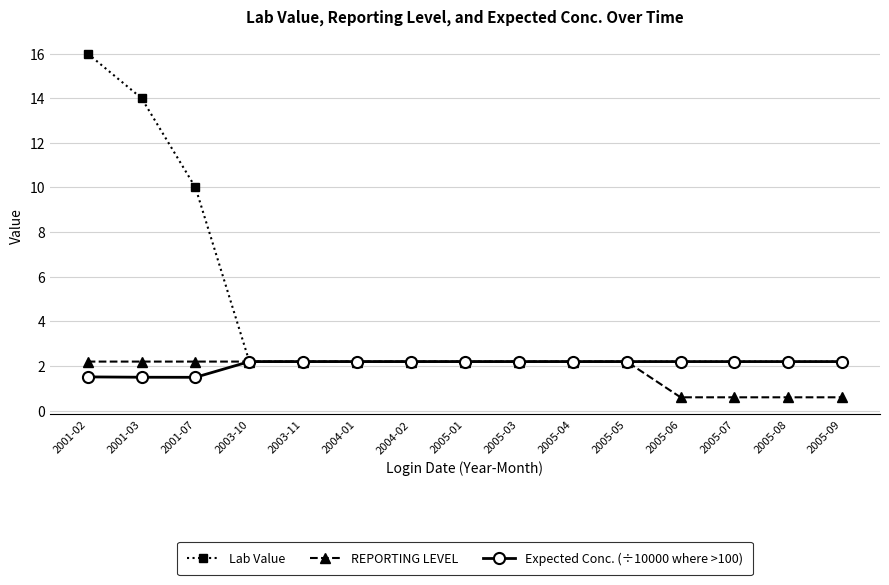

How many series are shown in this chart?

3